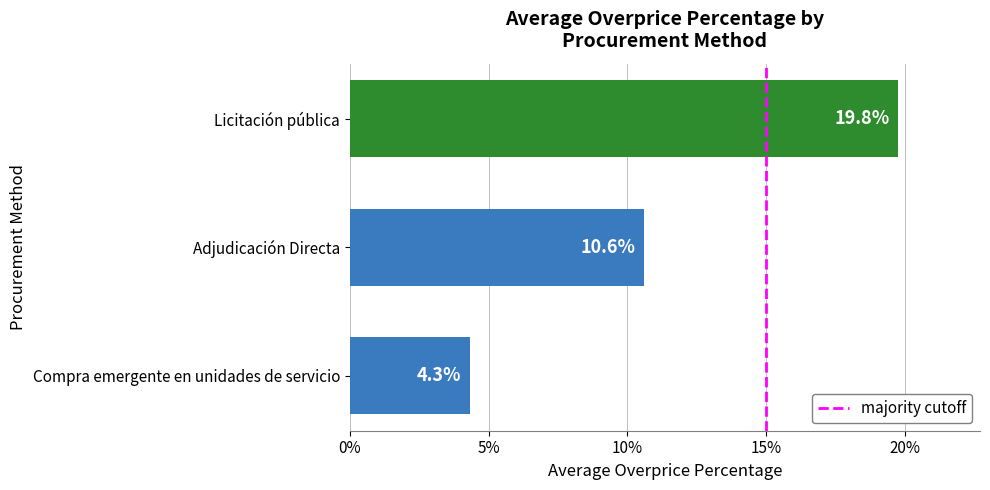

Are the bars horizontal?

Yes